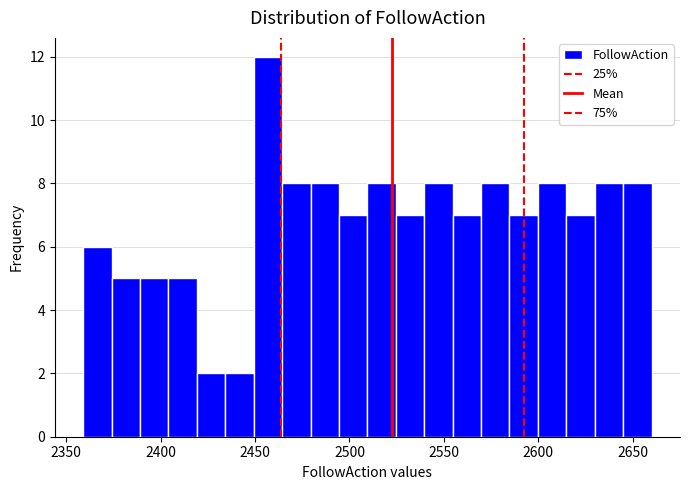

Around what value on the x-axis is the tallest bar? Give the approximate position of its centre, as read against the axis.

2455